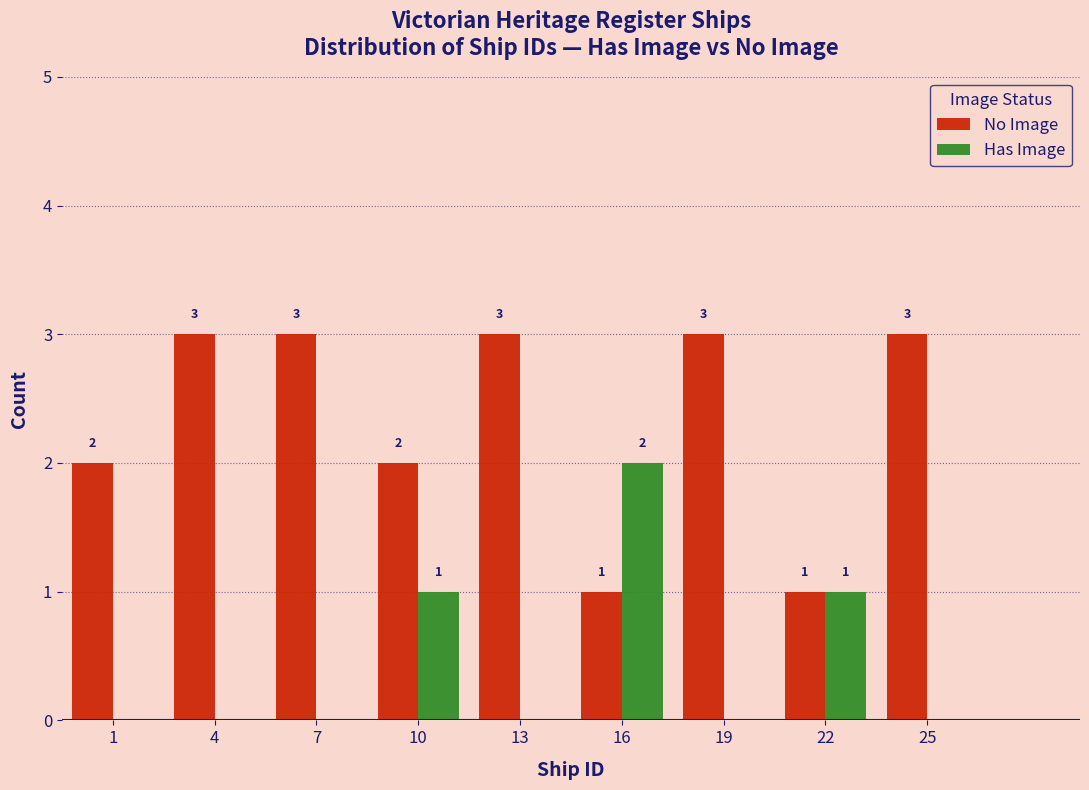

Reading right to left, list all the values displayed in this chart.

No Image: 25=3	22=1	19=3	16=1	13=3	10=2	7=3	4=3	1=2
Has Image: 25=0	22=1	19=0	16=2	13=0	10=1	7=0	4=0	1=0